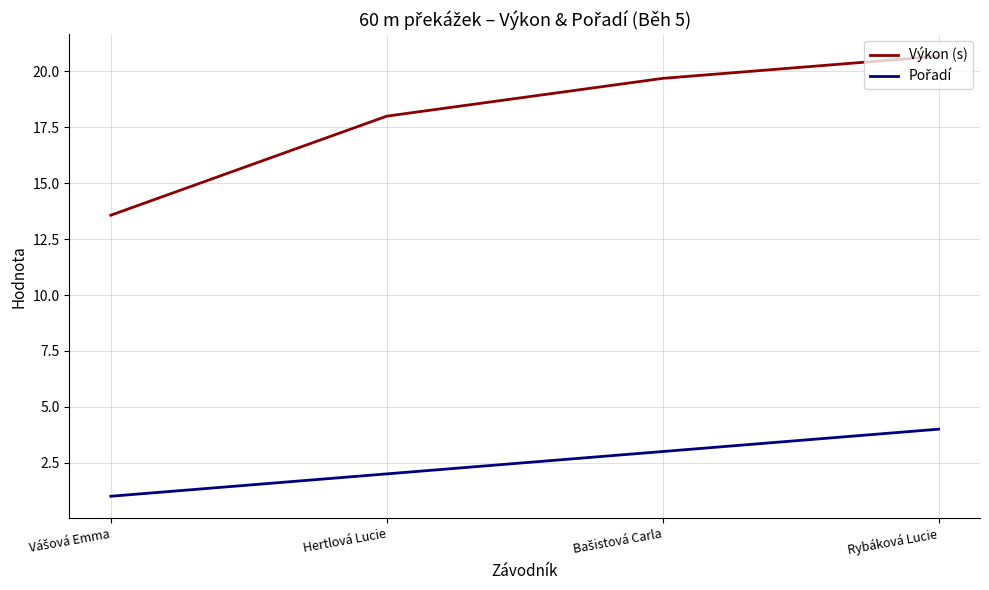

The Výkon (s) series shows 18.0 at Hertlová Lucie. True or false?

True